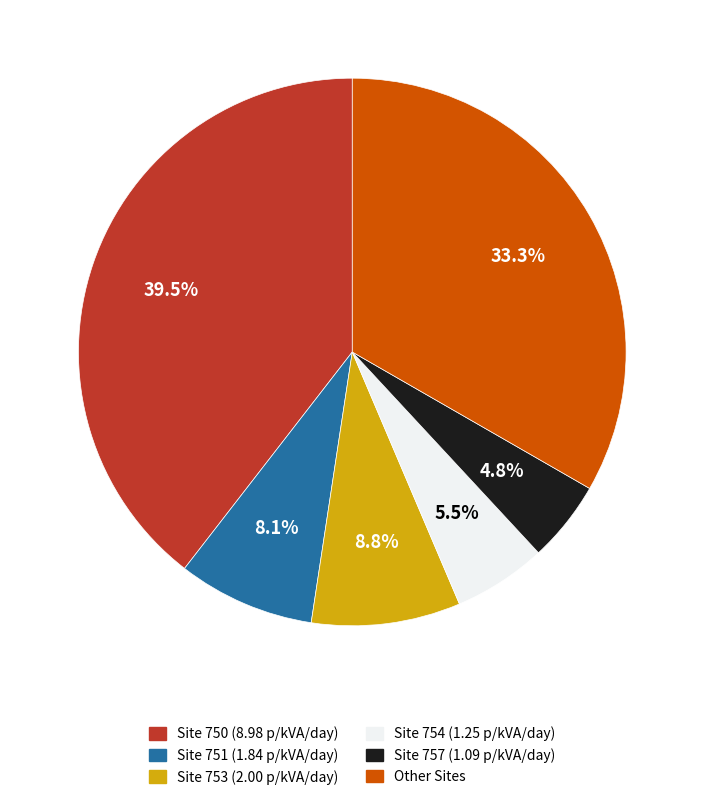

Is there any slice that represents more than half of the pie?

No